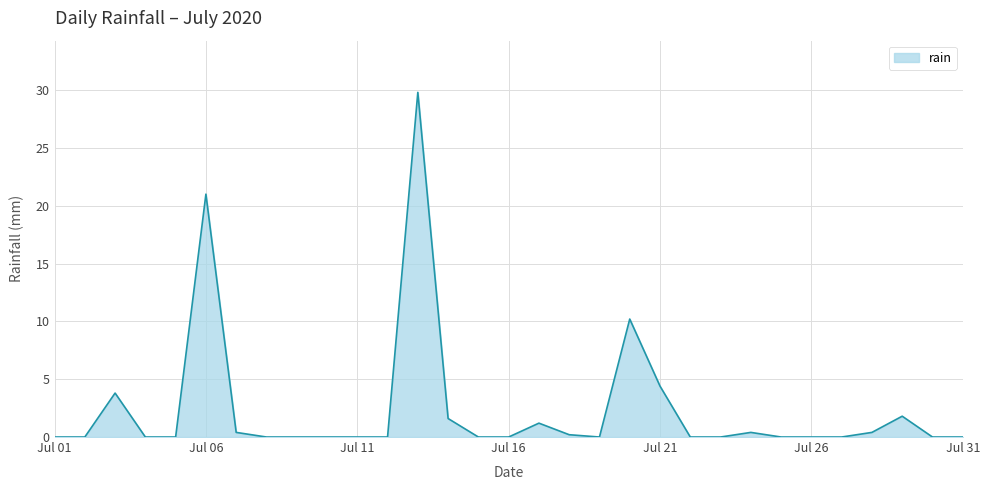

What is the difference between the maximum and minimum values?

29.8